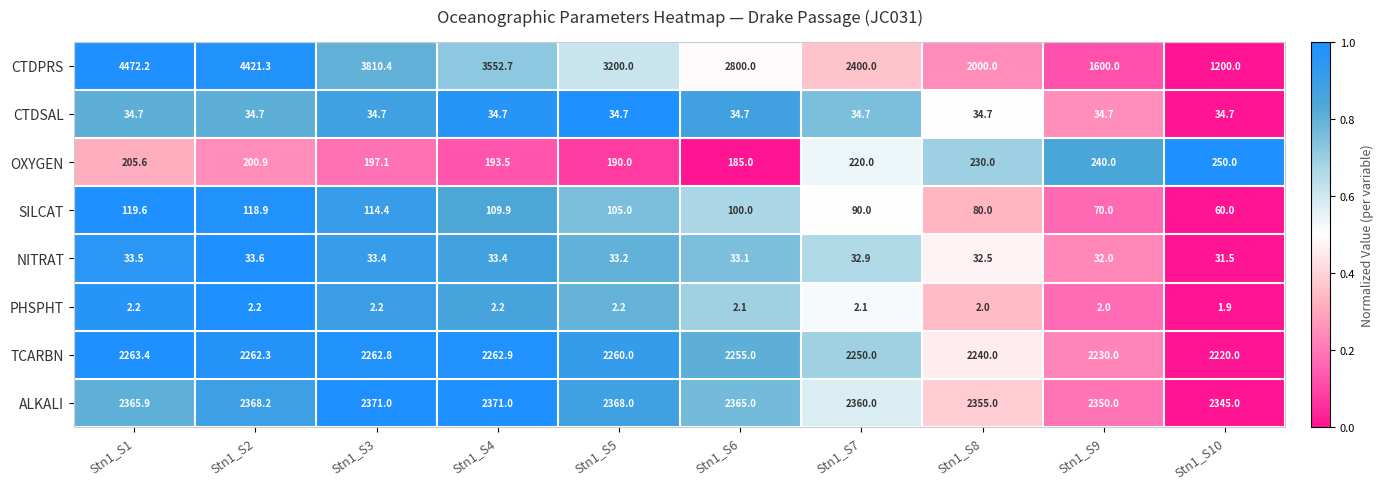

Which series has the largest total across all categories?

CTDPRS